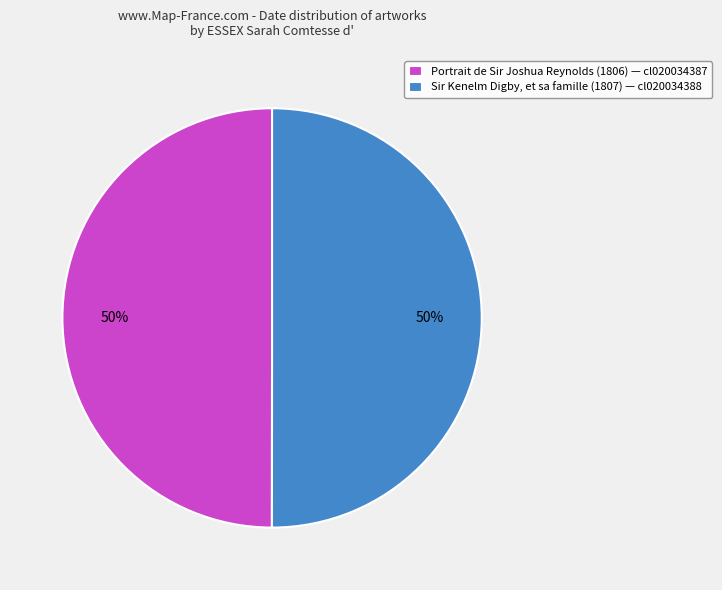

To the nearest percent, what is the average slice percentage?

50%